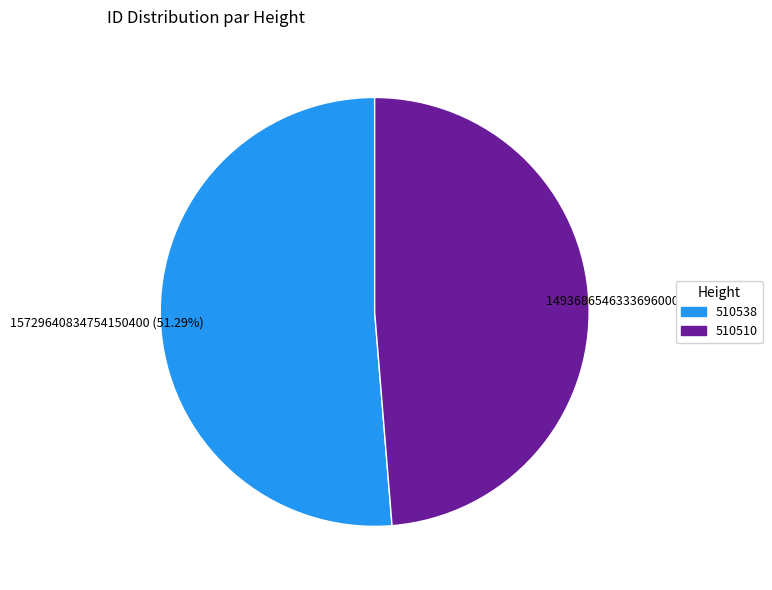

How many slices are in this pie chart?

2